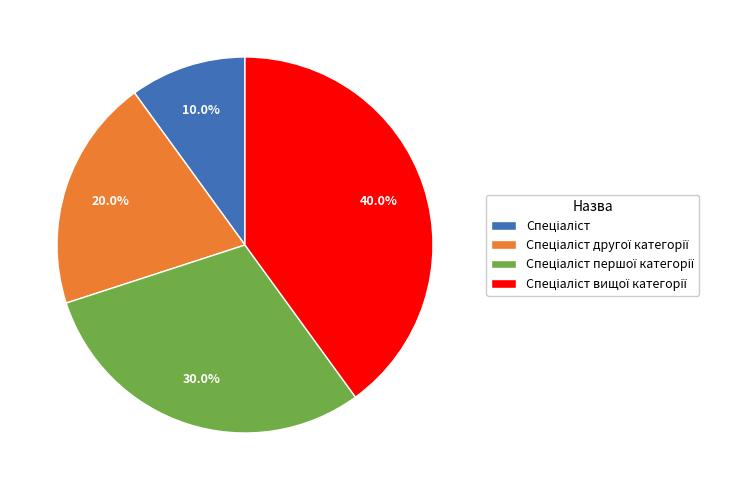

Is there any slice that represents more than half of the pie?

No